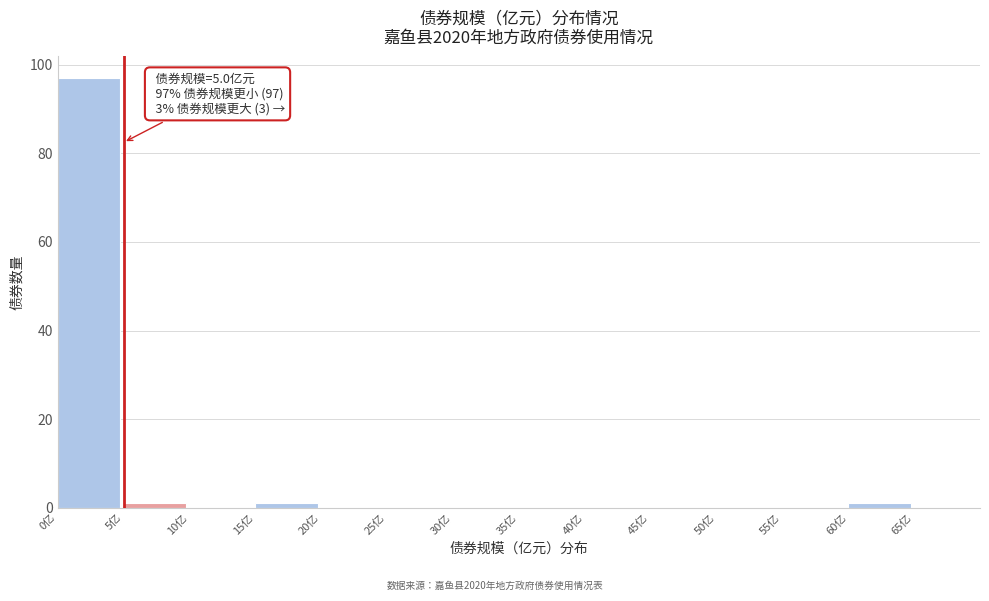

Over which range of the x-axis is the bar tallest?

0 to 5